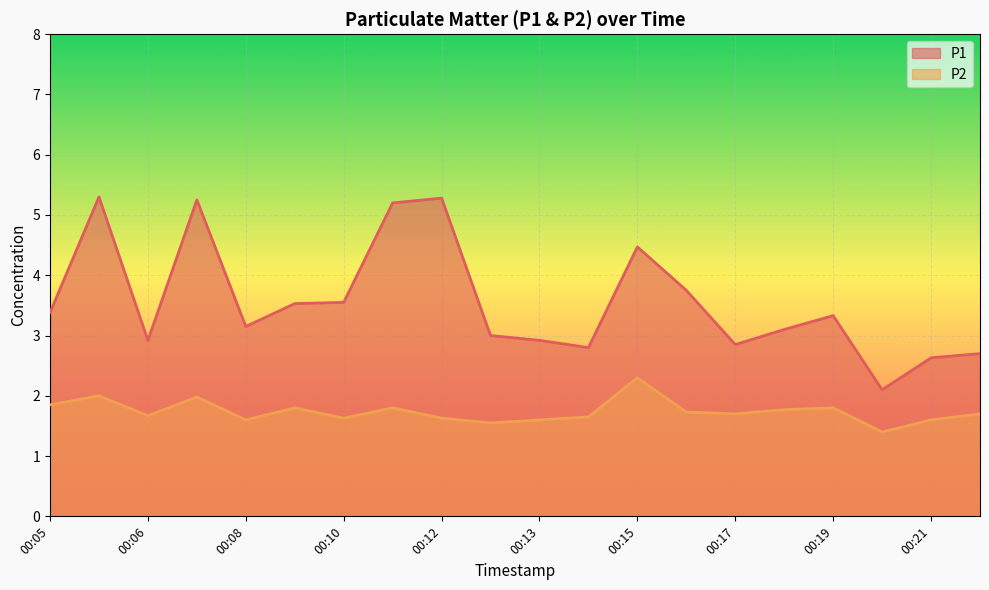

At 00:12, list the series in order from largest to smallest.

P1, P2